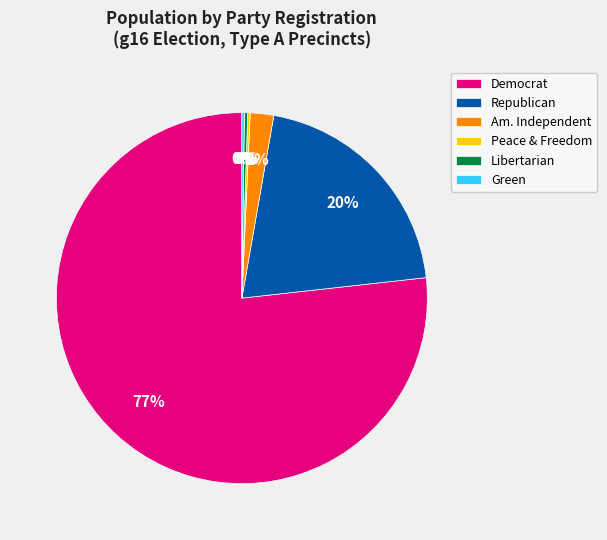

Which has a higher value, Republican or Libertarian?

Republican